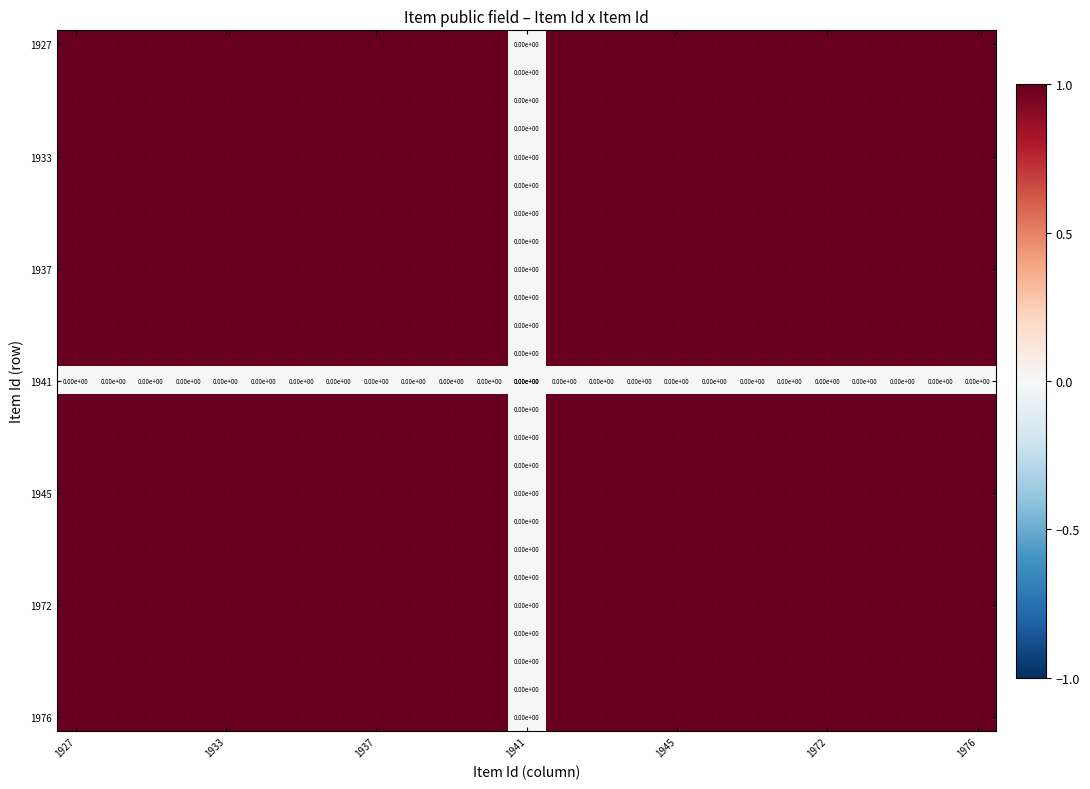

Count the number of categories in the chart.

25